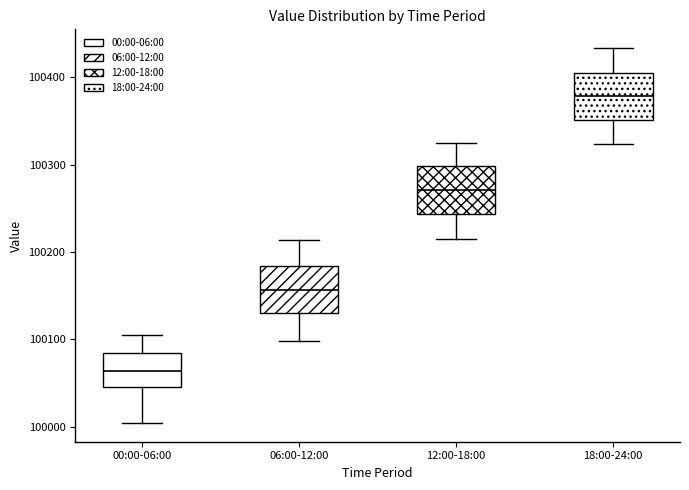

Where does the median line of the box for 00:00-06:00 sit on the y-axis? The values are not printed on the chart, so give them approximately, as read against the axis.

100060